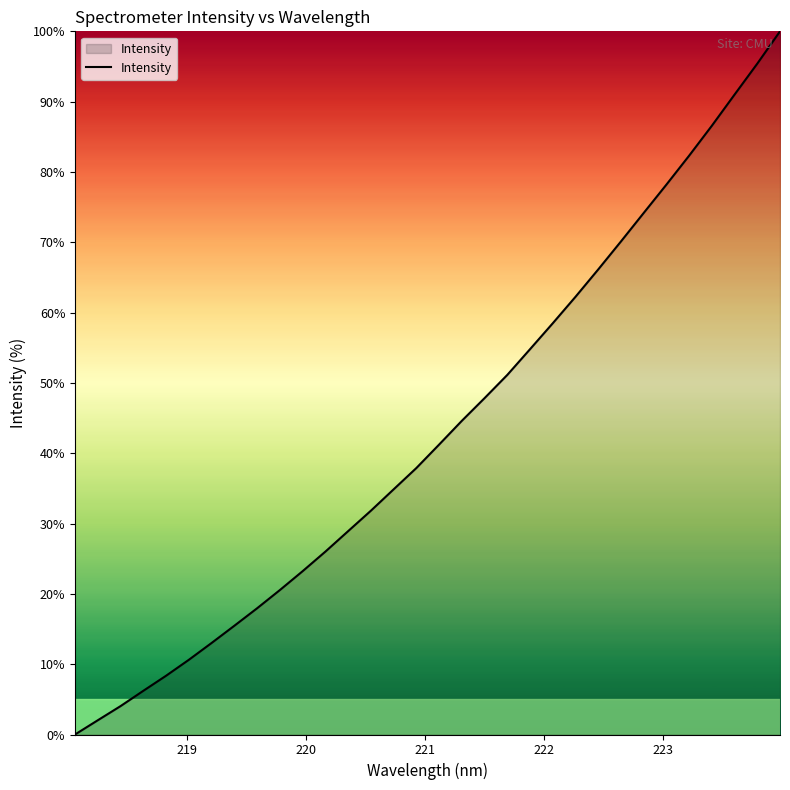

What is the greatest value displayed?

100.0